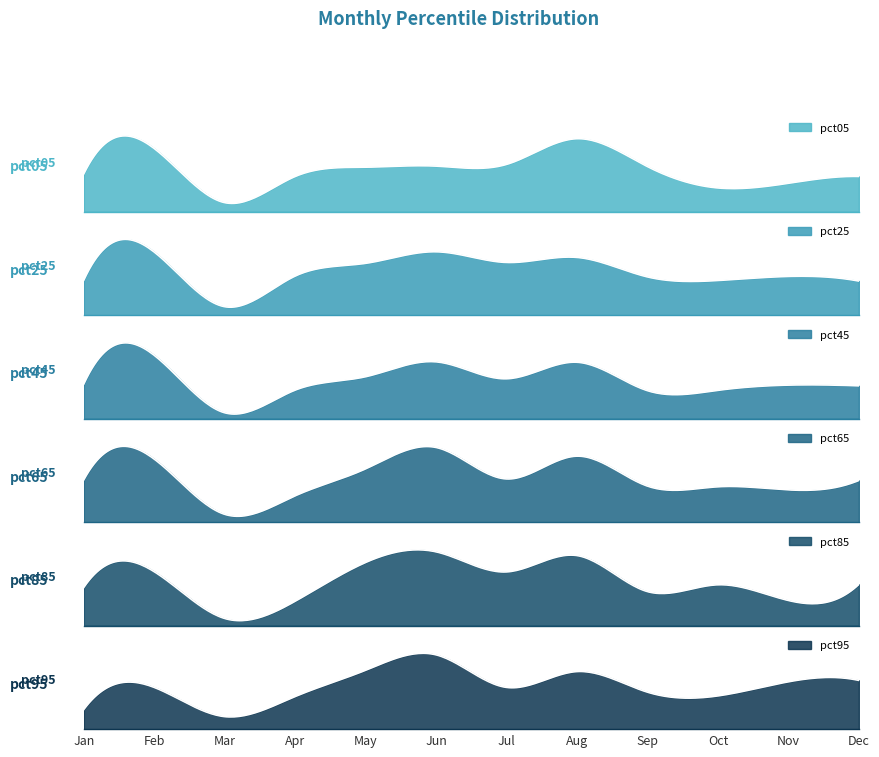

Reading left to right, what are all the values shown in this chart?

pct05: Jan=0.1	Feb=0.1	Mar=0.0	Apr=0.1	May=0.1	Jun=0.1	Jul=0.1	Aug=0.2	Sep=0.1	Oct=0.1	Nov=0.1	Dec=0.1
pct25: Jan=0.1	Feb=0.2	Mar=0.0	Apr=0.1	May=0.1	Jun=0.2	Jul=0.1	Aug=0.1	Sep=0.1	Oct=0.1	Nov=0.1	Dec=0.1
pct45: Jan=0.1	Feb=0.2	Mar=0.0	Apr=0.1	May=0.2	Jun=0.2	Jul=0.2	Aug=0.2	Sep=0.1	Oct=0.1	Nov=0.1	Dec=0.1
pct65: Jan=0.2	Feb=0.3	Mar=0.0	Apr=0.1	May=0.2	Jun=0.3	Jul=0.2	Aug=0.3	Sep=0.1	Oct=0.1	Nov=0.1	Dec=0.2
pct85: Jan=0.2	Feb=0.3	Mar=0.0	Apr=0.1	May=0.3	Jun=0.4	Jul=0.3	Aug=0.4	Sep=0.2	Oct=0.2	Nov=0.1	Dec=0.2
pct95: Jan=0.2	Feb=0.4	Mar=0.1	Apr=0.3	May=0.6	Jun=0.8	Jul=0.4	Aug=0.6	Sep=0.4	Oct=0.4	Nov=0.5	Dec=0.5